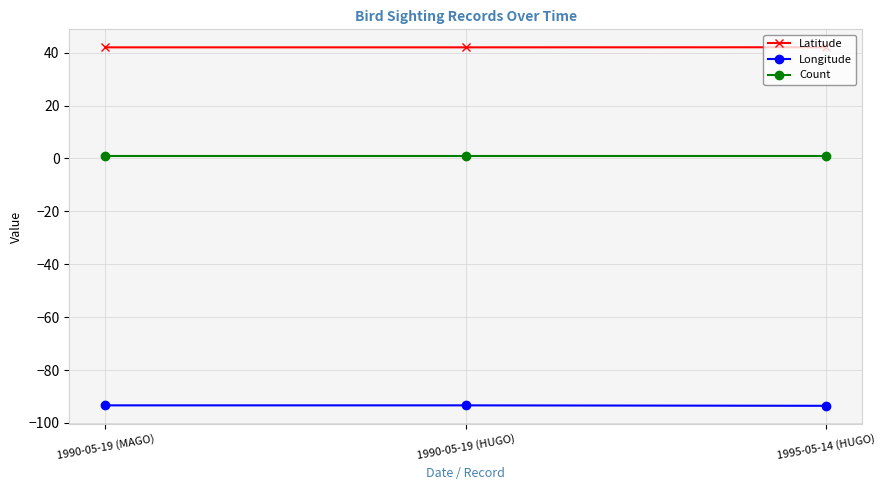

What is the label of the 3rd point from the left?

1995-05-14 (HUGO)